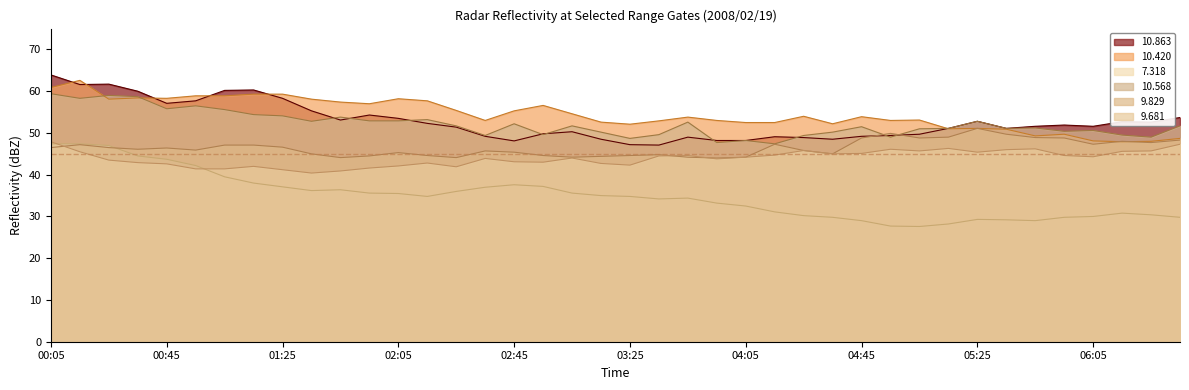

How many values in the 10.568 series are below 51?

15